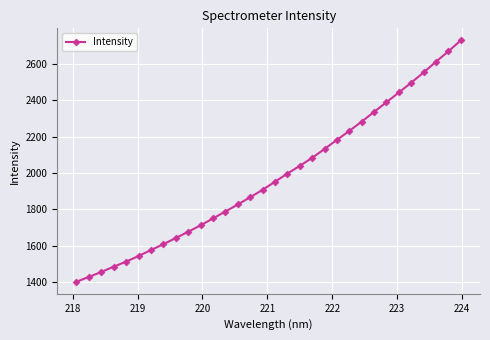

What is the difference between the maximum and second lowest values?

1302.3